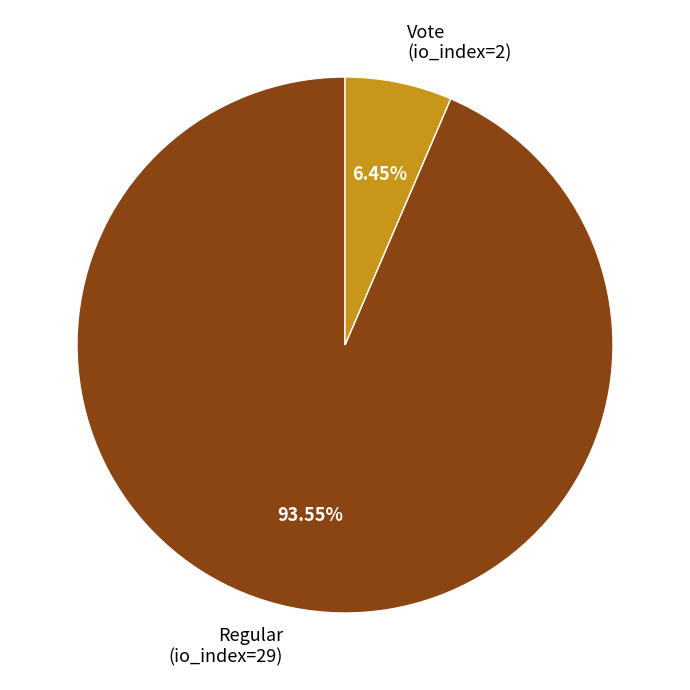

True or false: Vote (io_index=2) accounts for 1% of the total.

False